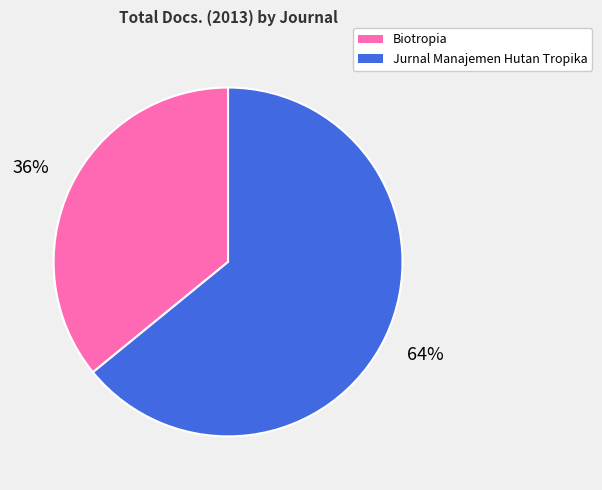

Count the number of slices in the pie.

2